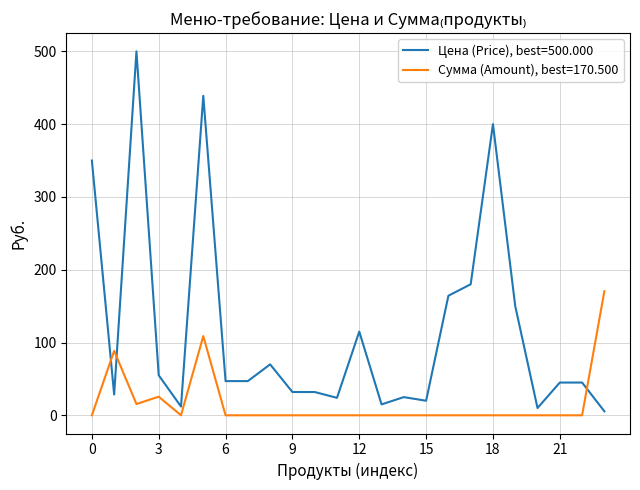

Rank the series by their average value, from lowest to highest.

Сумма (Amount), best=170.500, Цена (Price), best=500.000